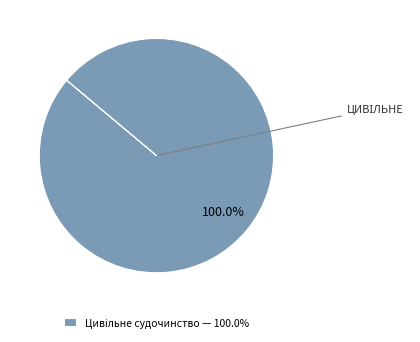

How many segments does this pie chart have?

1